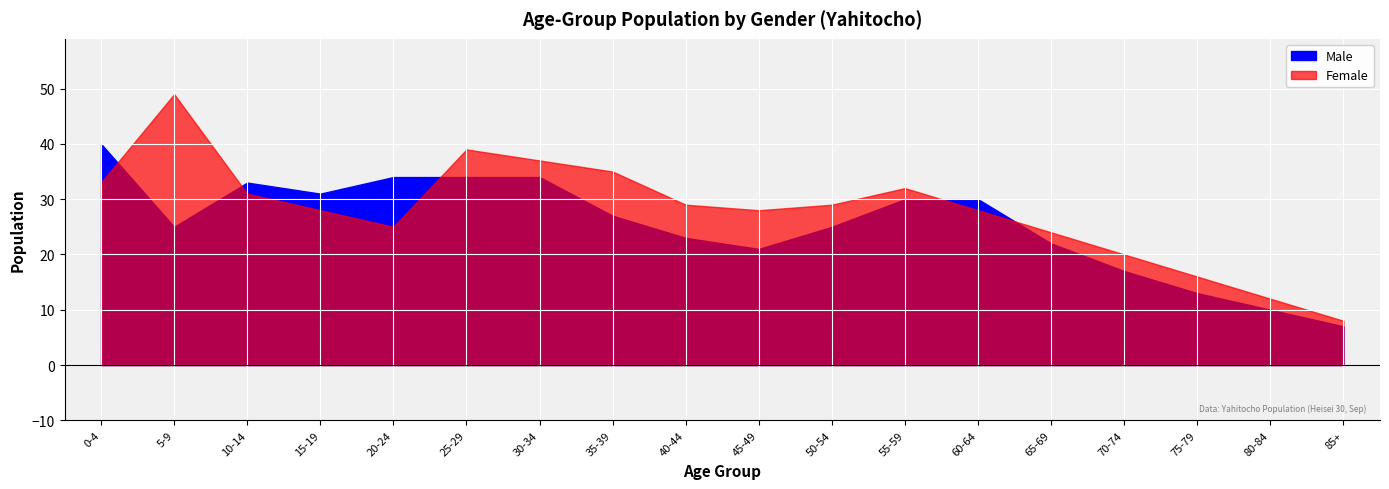

Is it true that Male equals 38 at 45-49?

False